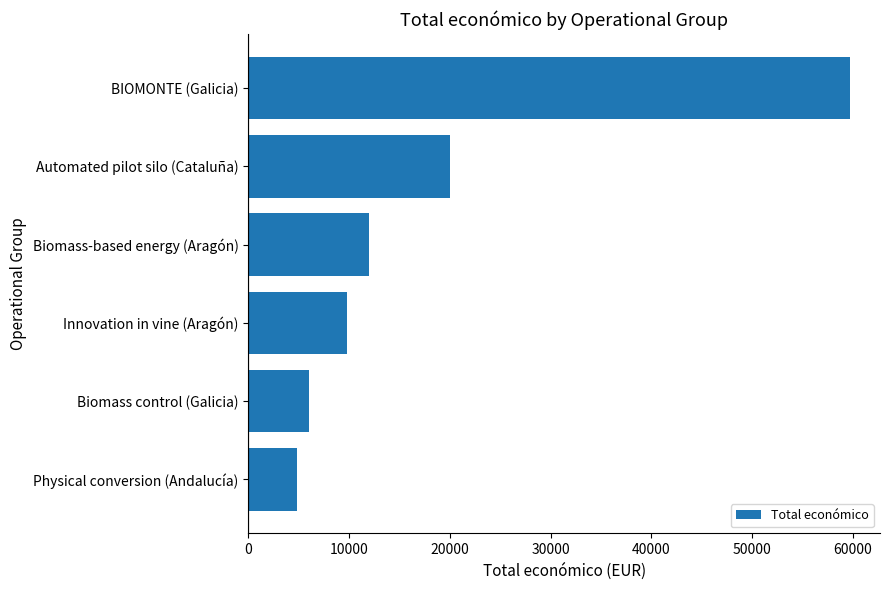

Where is the data nearest to the value 32277?

Automated pilot silo (Cataluña)